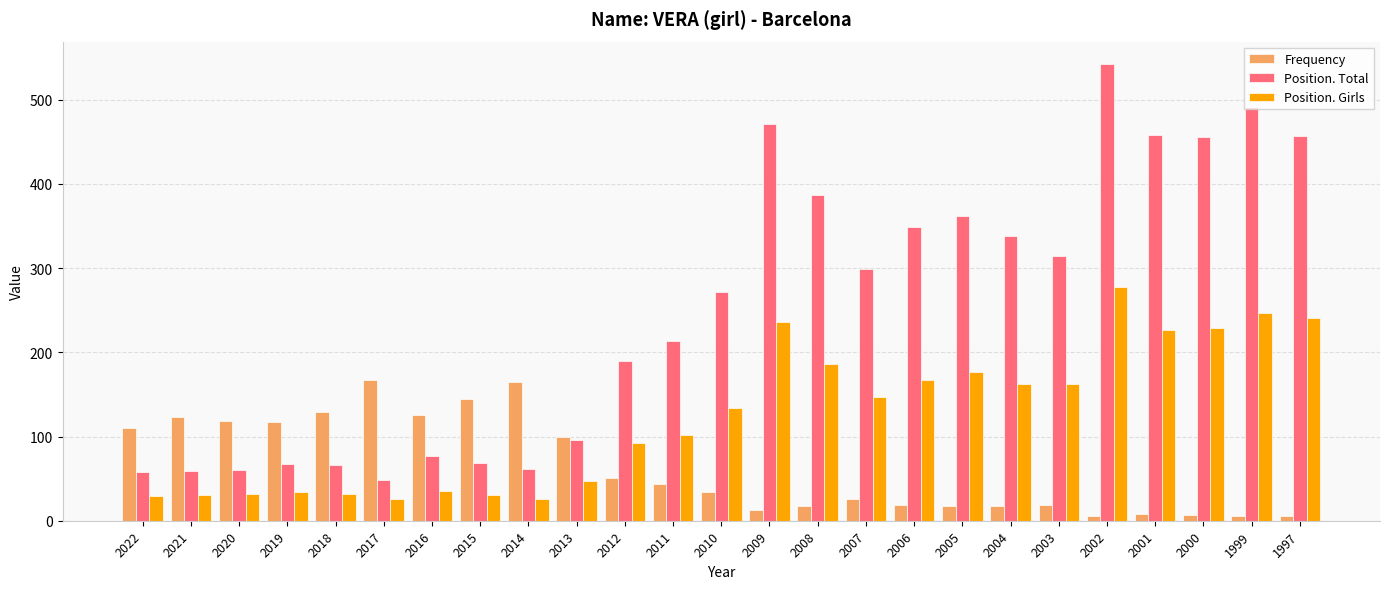

What is the value of the Frequency bar at the 13th from the left?

34